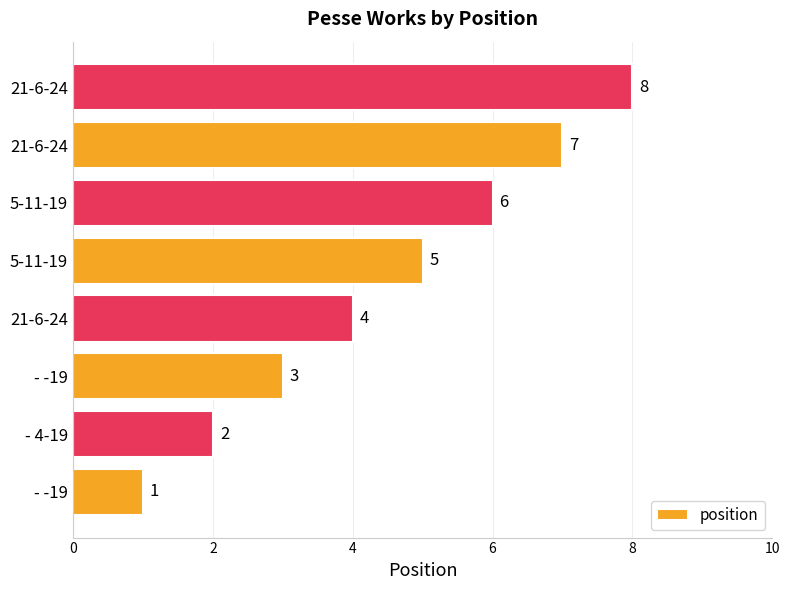

How many distinct data groups are displayed?

1